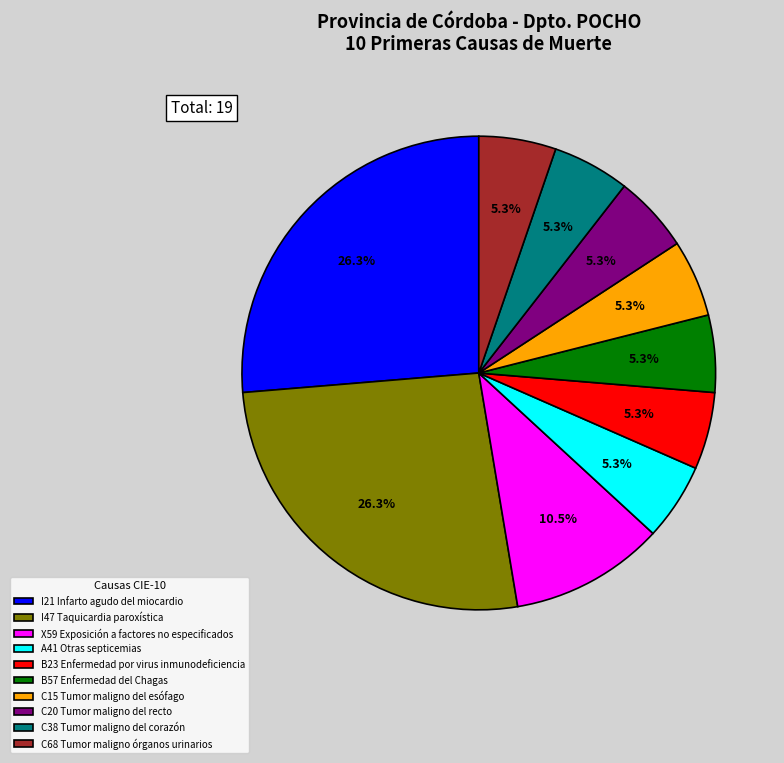

Does A41 Otras septicemias represent more than half of the total?

No